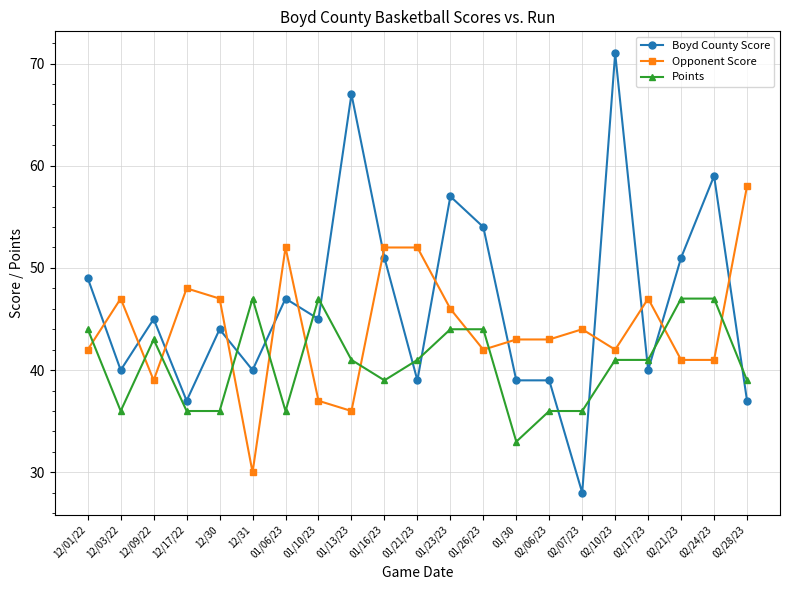

What are all the series names shown in the legend?

Boyd County Score, Opponent Score, Points